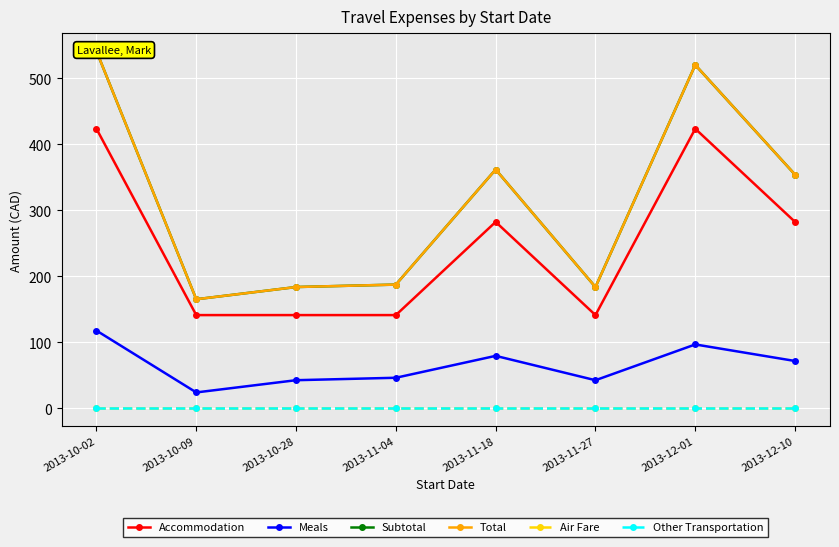

True or false: Total and Other Transportation cross at least once.

False